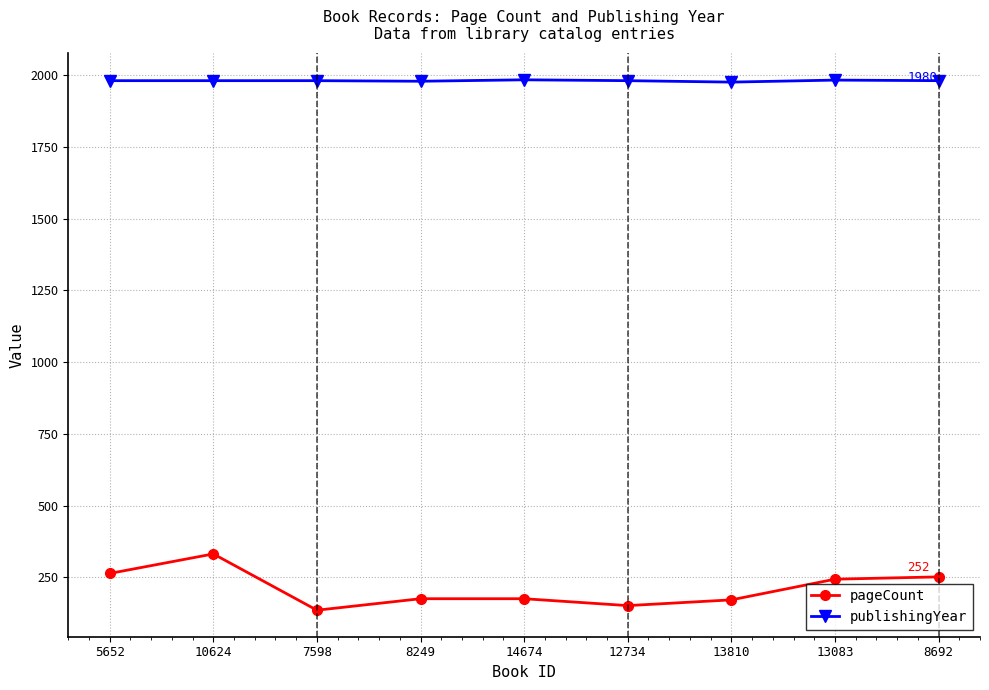

What is the difference between the second highest and minimum values in the publishingYear series?

7